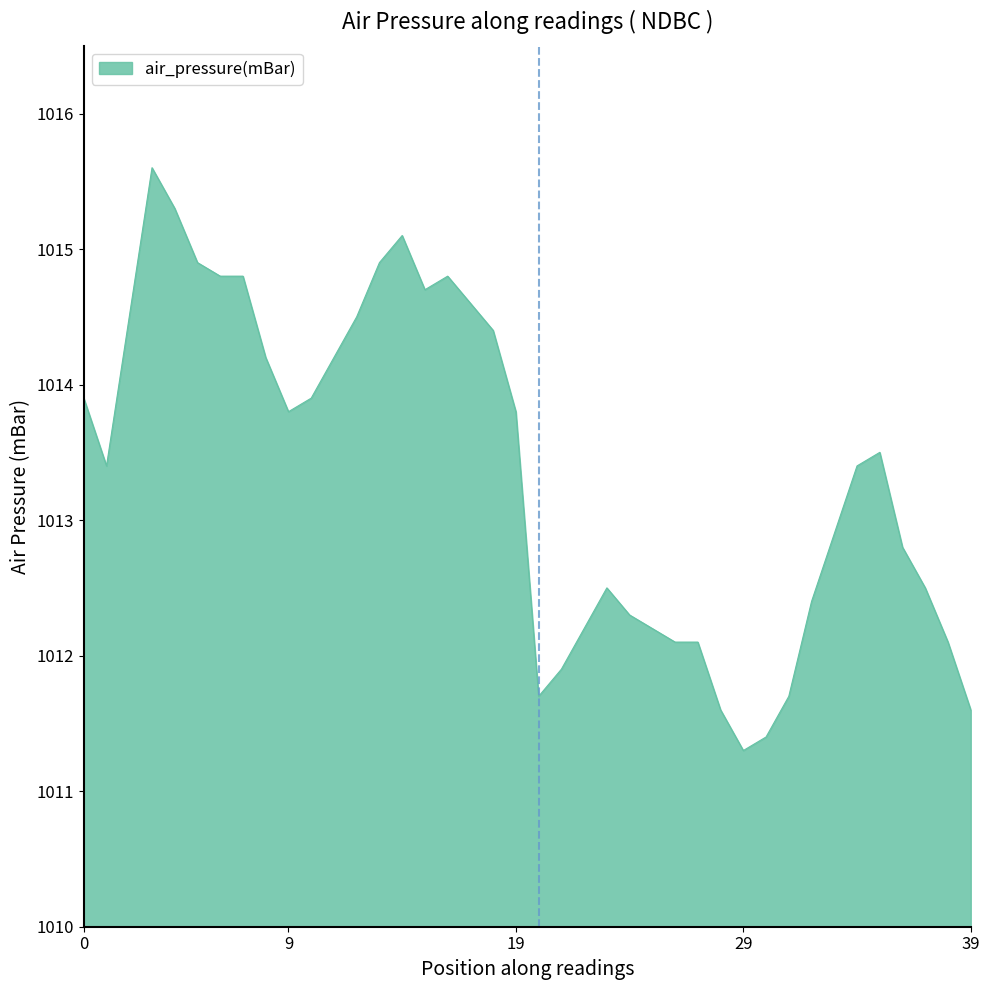

What is the smallest value displayed?

1011.3